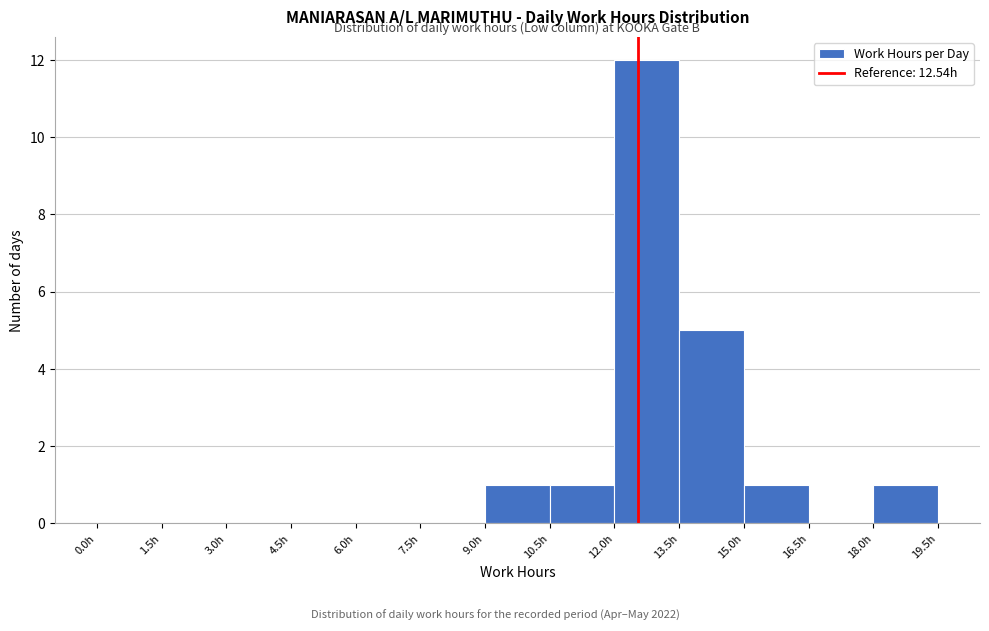

Which range on the x-axis has the tallest bar?

12.0 to 13.5